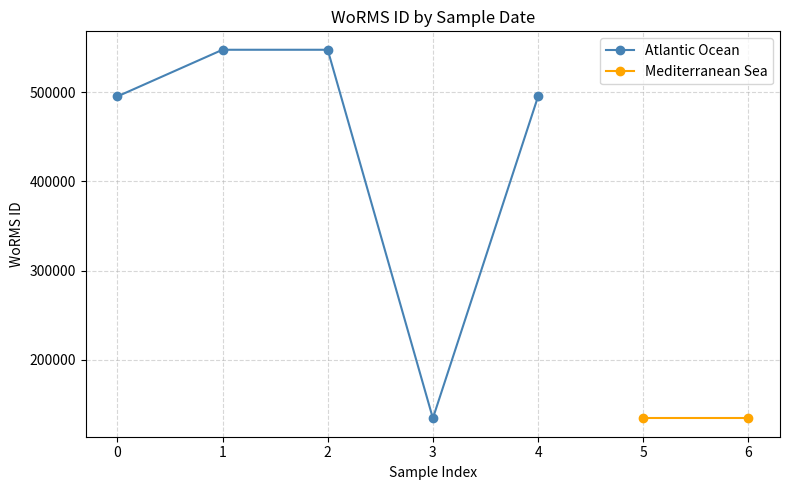

How many values are below 495347?

1